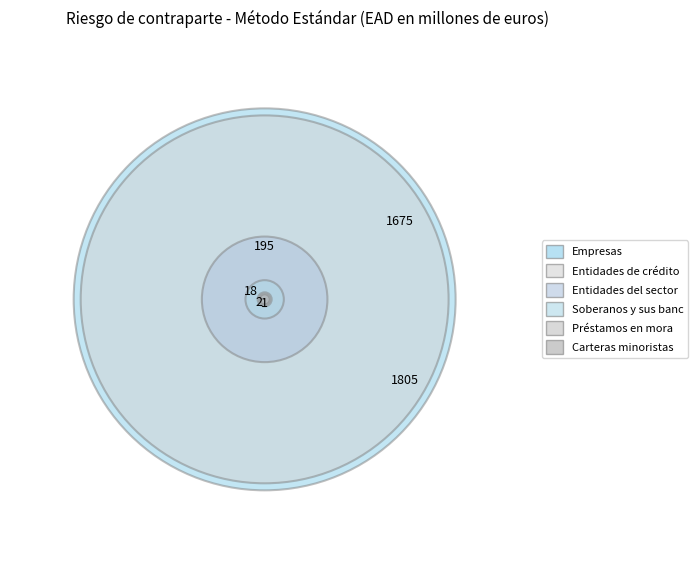

Rank the categories by value from highest to lowest.

Empresas, Entidades de crédito y empresas, Entidades del sector público, Soberanos y sus bancos centrales, Préstamos en mora, Carteras minoristas